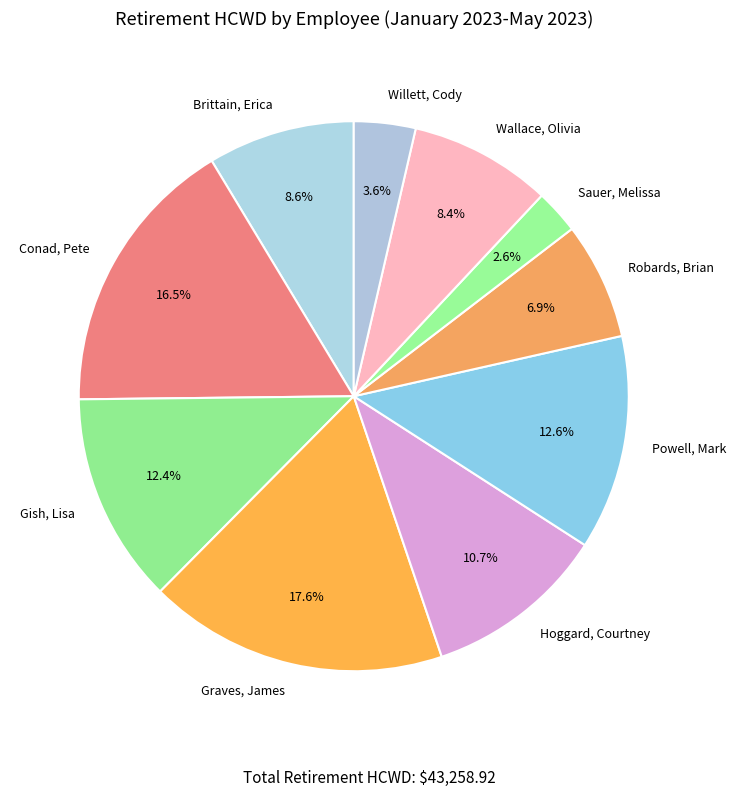

Is Robards, Brian the majority of the pie?

No